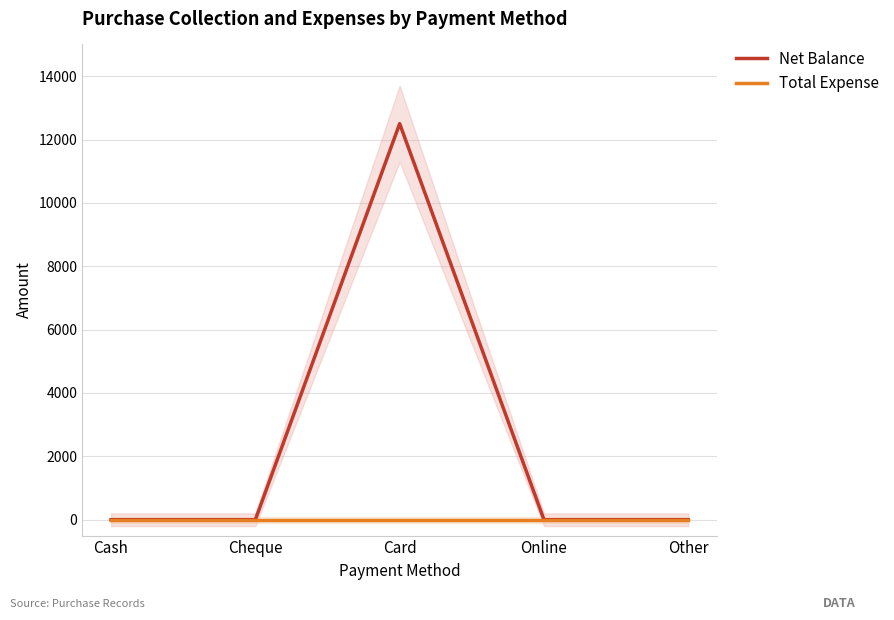

Reading left to right, what are all the values shown in this chart?

Net Balance: 0	0	12500	0	0
Total Expense: 0	0	0	0	0